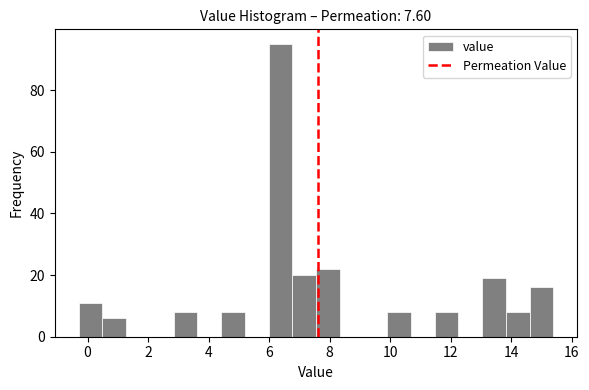

Around what value on the x-axis is the tallest bar? Give the approximate position of its centre, as read against the axis.

6.4